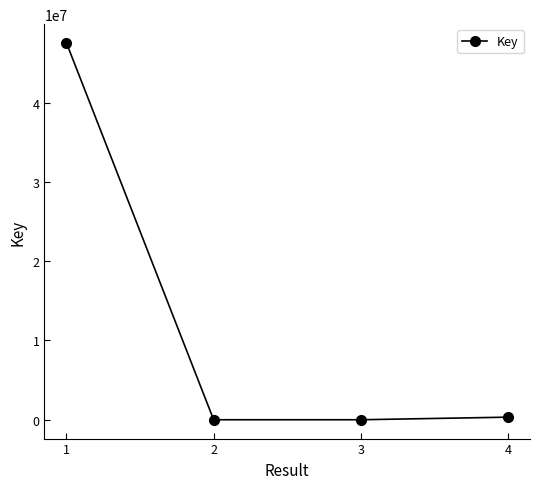

Is it true that the value at 1 is 26446521?

False